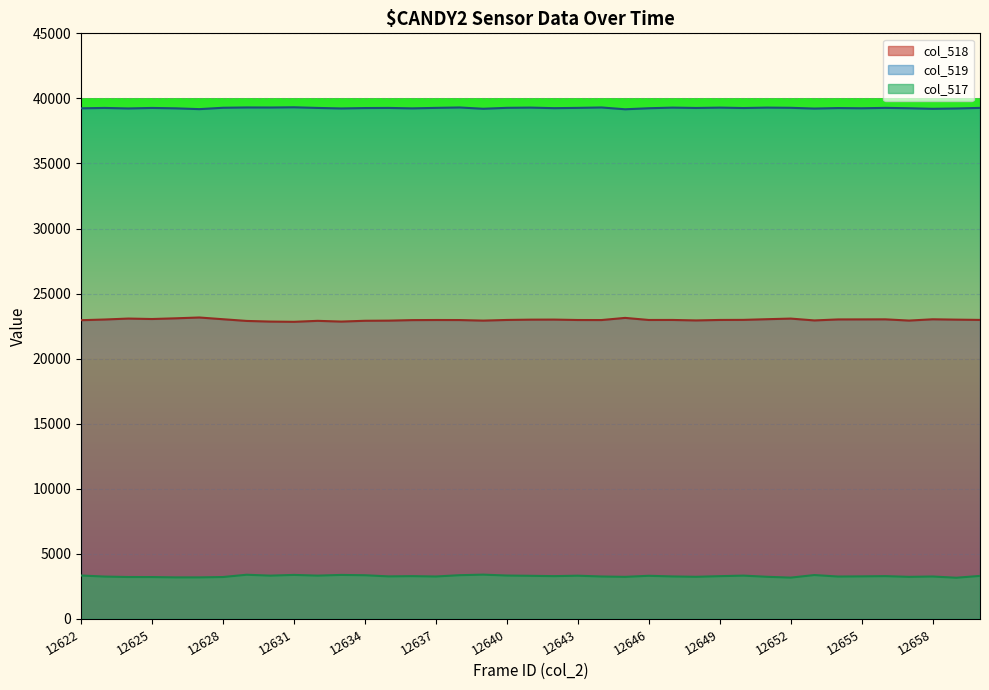

What is the sum of the col_518 values at 12637 and 12657?

45901